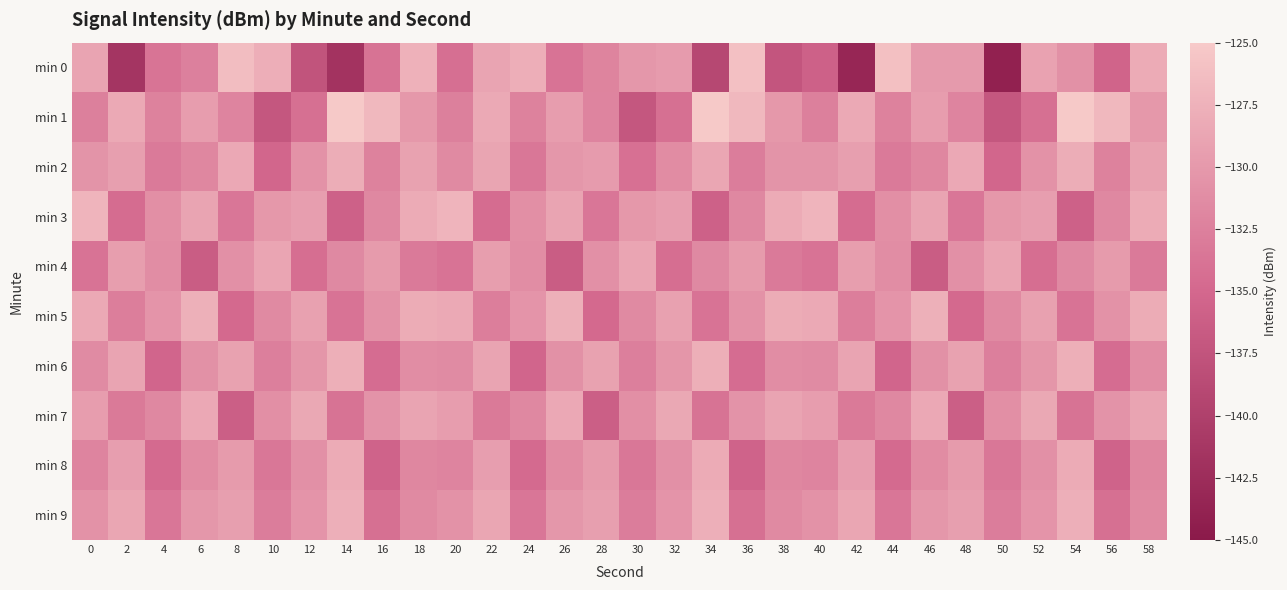

Which series has the largest total across all categories?

min 5